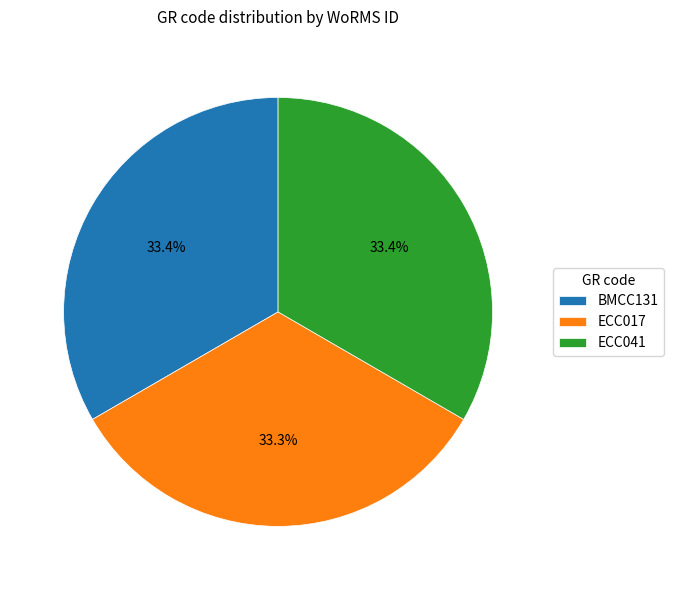

Is ECC041 the majority of the pie?

No